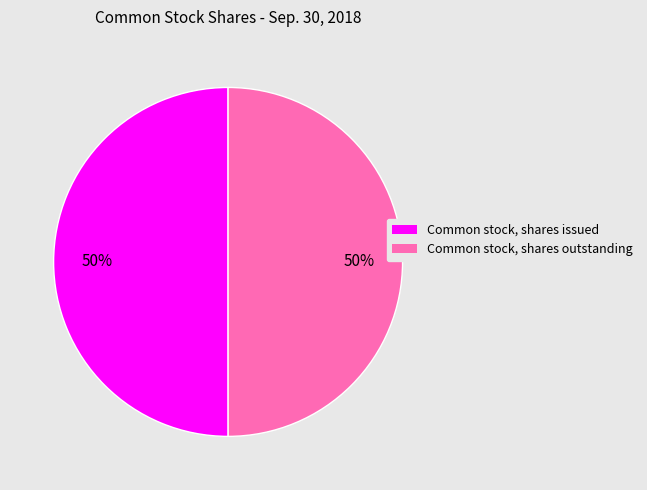

Combined, do Common stock, shares issued and Common stock, shares outstanding account for over 50%?

Yes